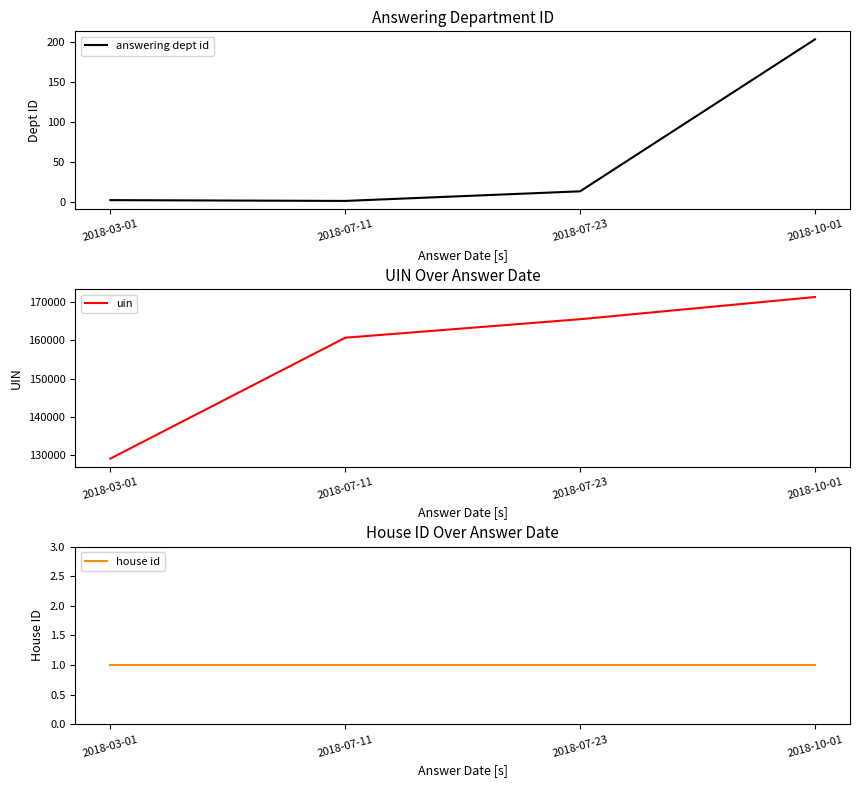

Between 2018-03-01 and 2018-07-11, which is larger?

2018-03-01